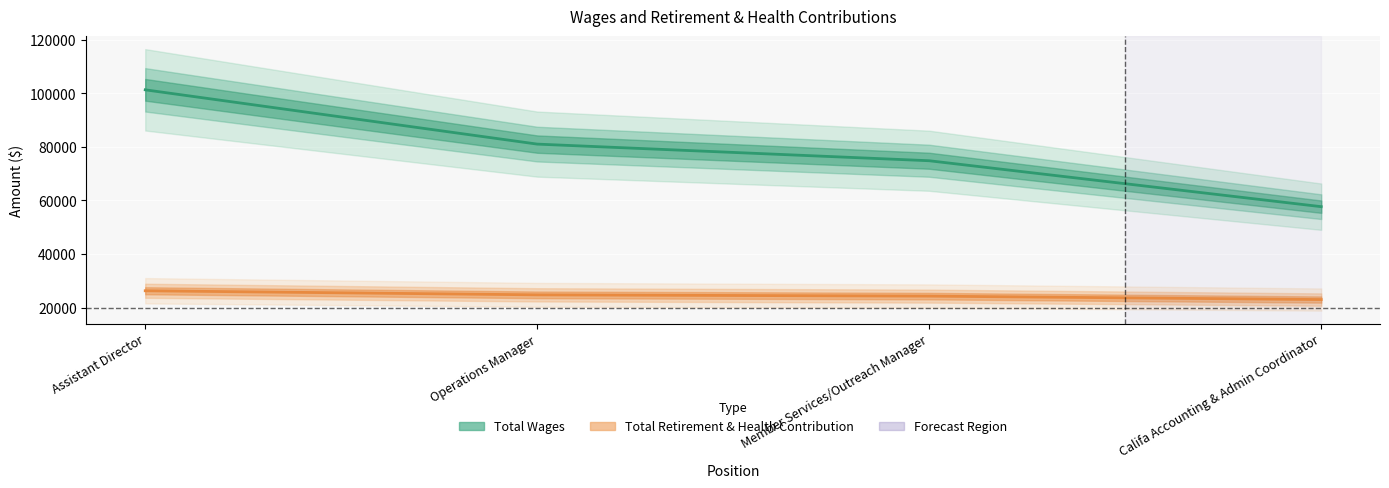

What are all the series names shown in the legend?

Total Wages, Total Retirement & Health Contribution